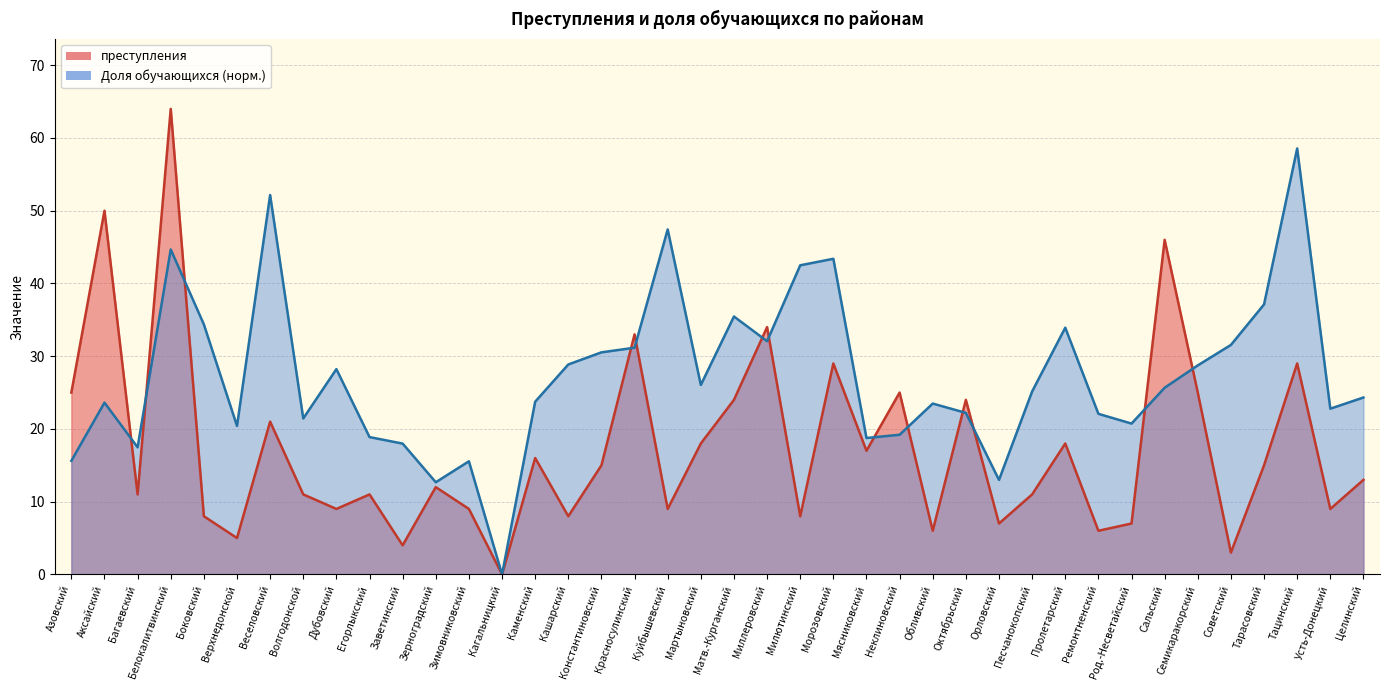

Which series has the largest total across all categories?

Доля обучающихся